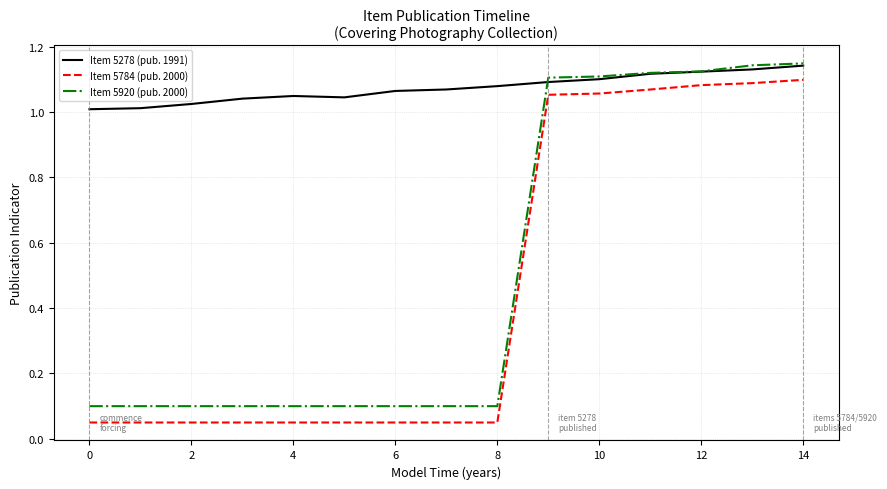

What is the difference between the second highest and minimum values in the Item 5278 (pub. 1991) series?

0.1